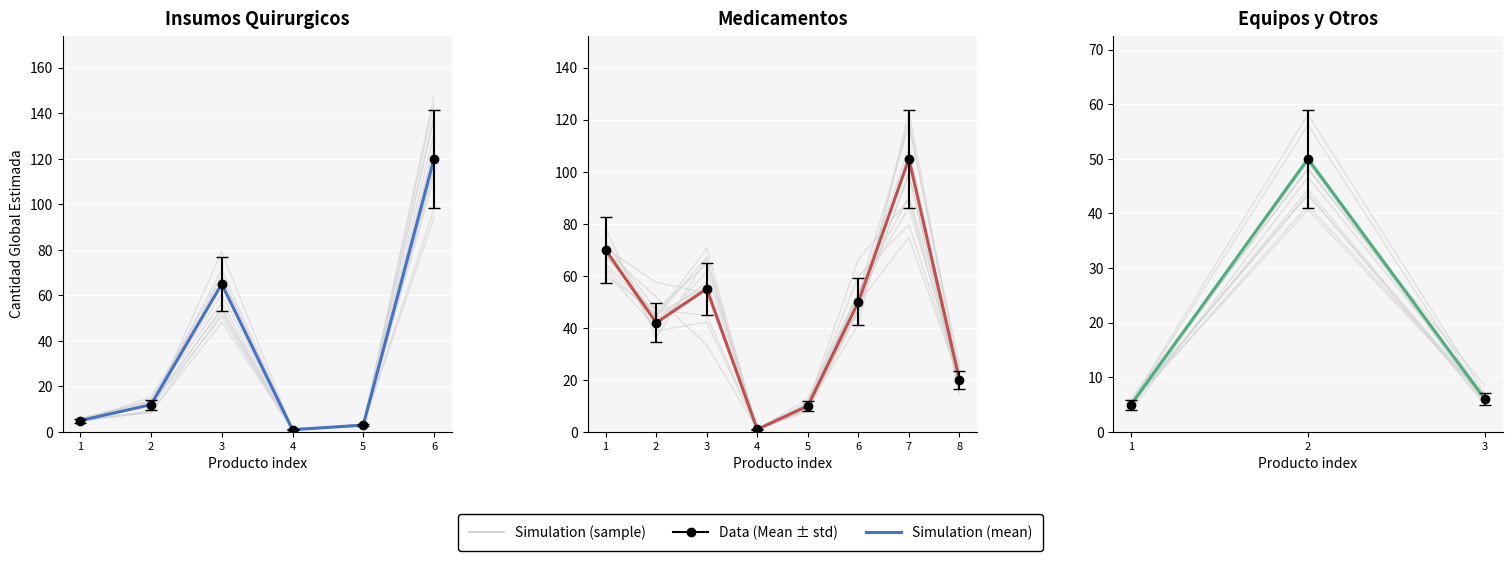

What is the value of the Simulation (sample) point at the 2nd from the left?

44.3